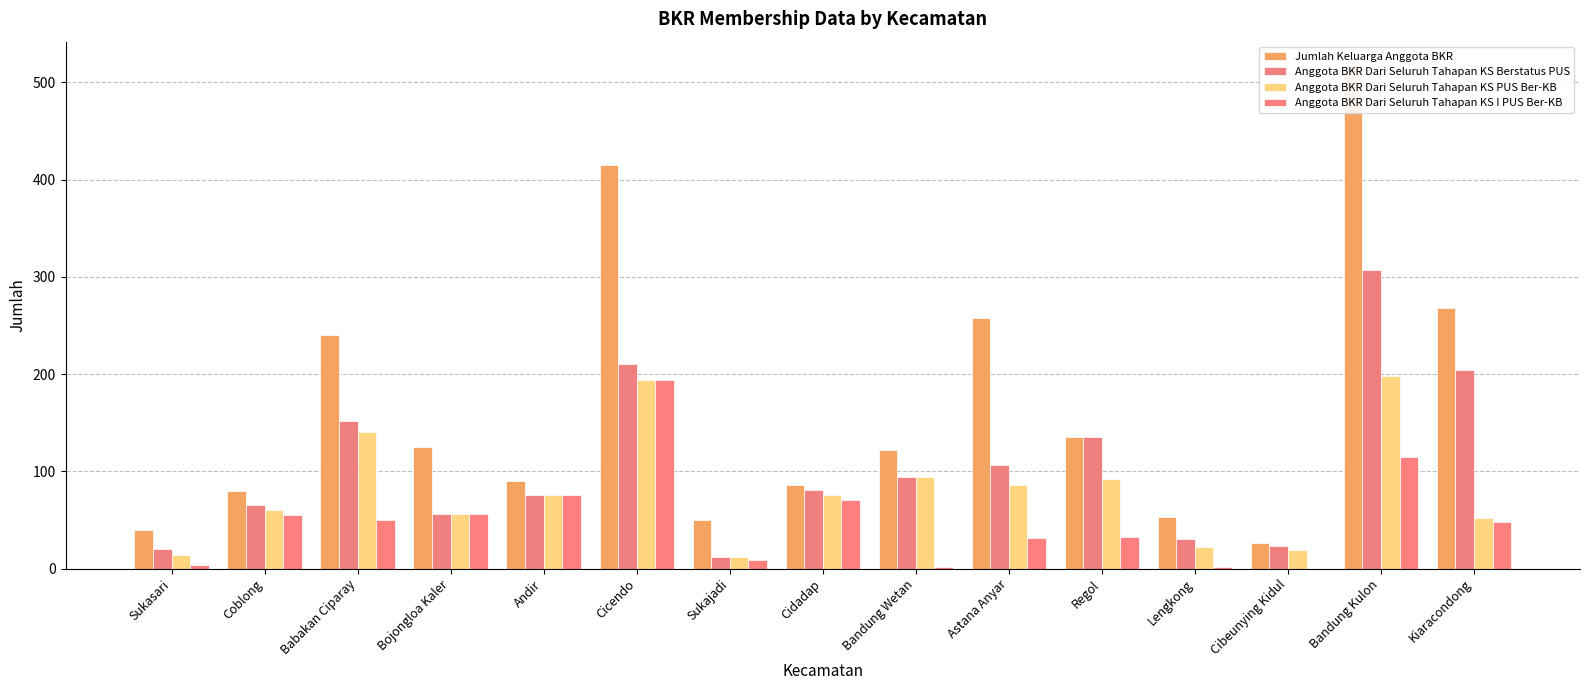

How many values in the Anggota BKR Dari Seluruh Tahapan KS Berstatus PUS series are below 81?

7